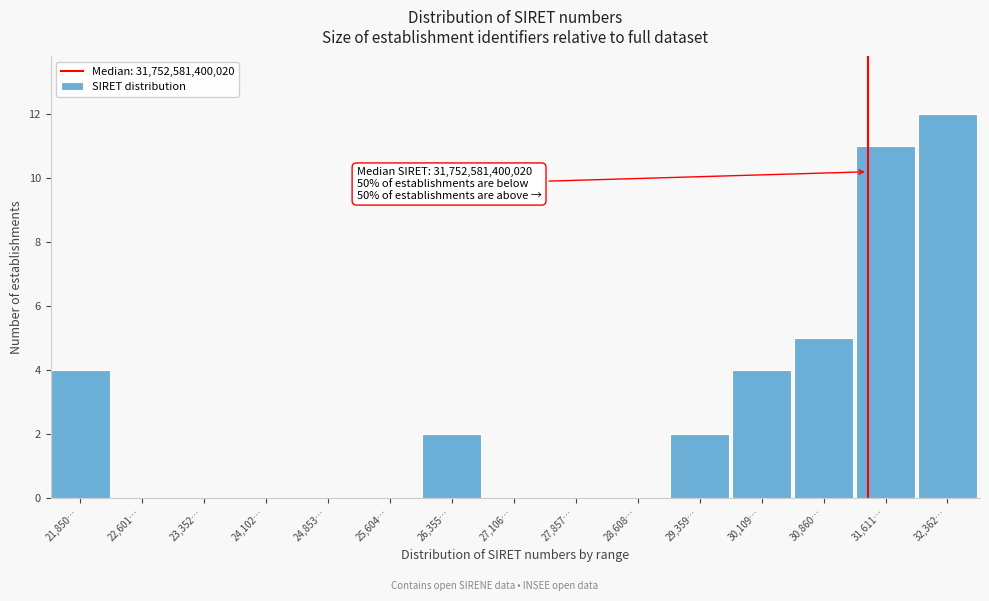

Reading left to right, list all the values displayed in this chart.

21,850…=4	22,601…=0	23,352…=0	24,102…=0	24,853…=0	25,604…=0	26,355…=2	27,106…=0	27,857…=0	28,608…=0	29,359…=2	30,109…=4	30,860…=5	31,611…=11	32,362…=12